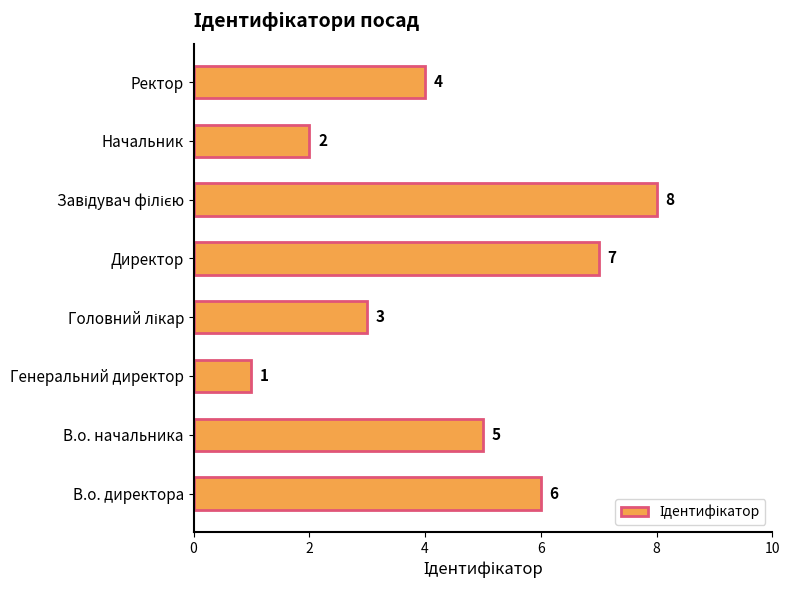

Which category has the lowest value across all series?

Генеральний директор